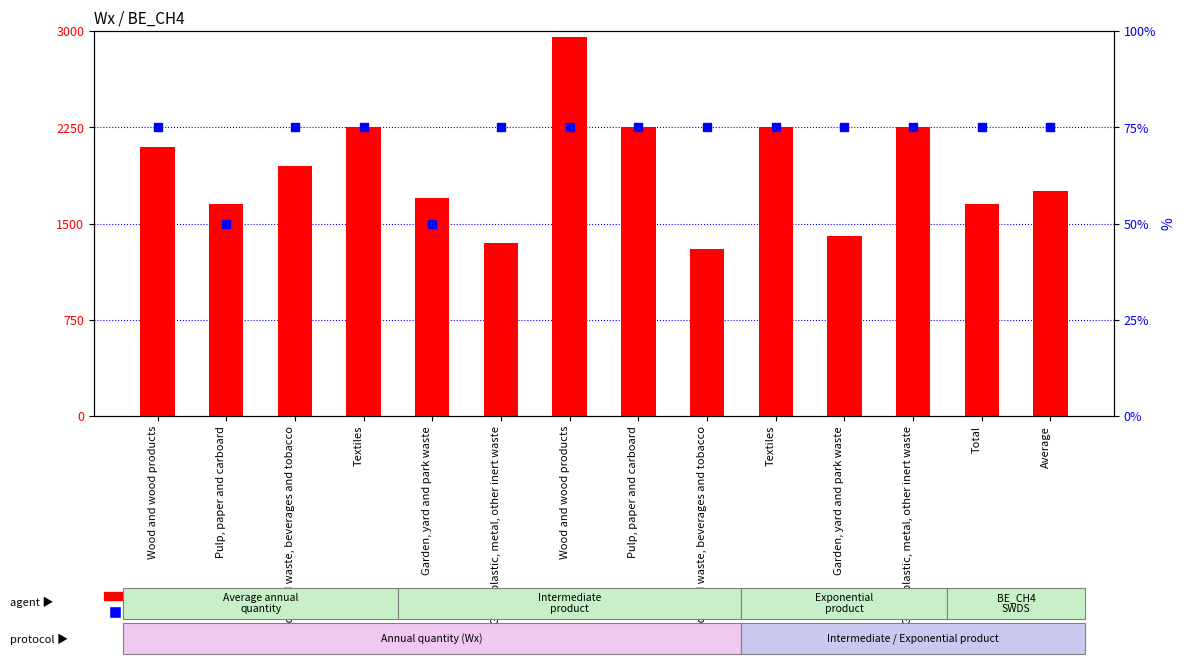

Which series has the largest Y range (max minus min)?

count